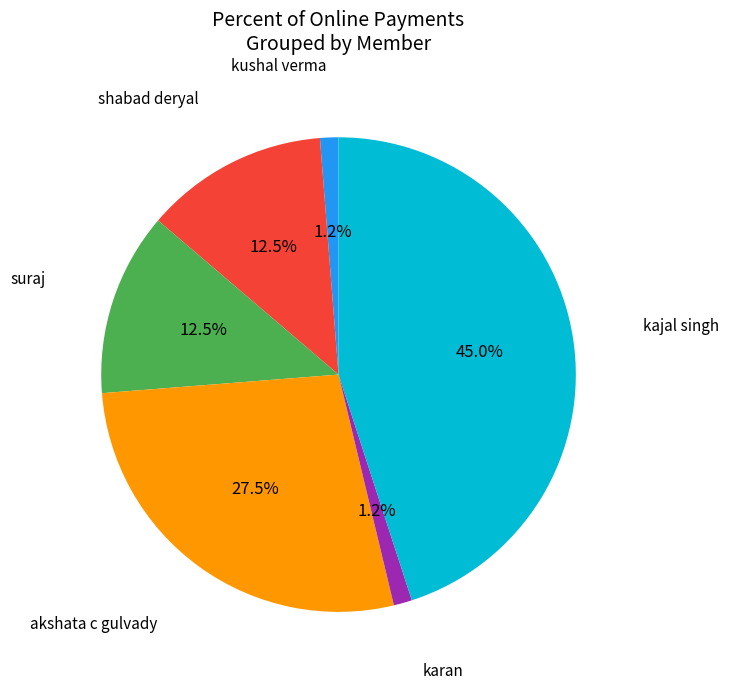

Is it true that kajal singh is 34% of the pie?

False